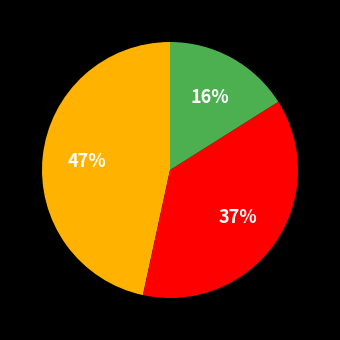

Does any single category account for the majority?

No